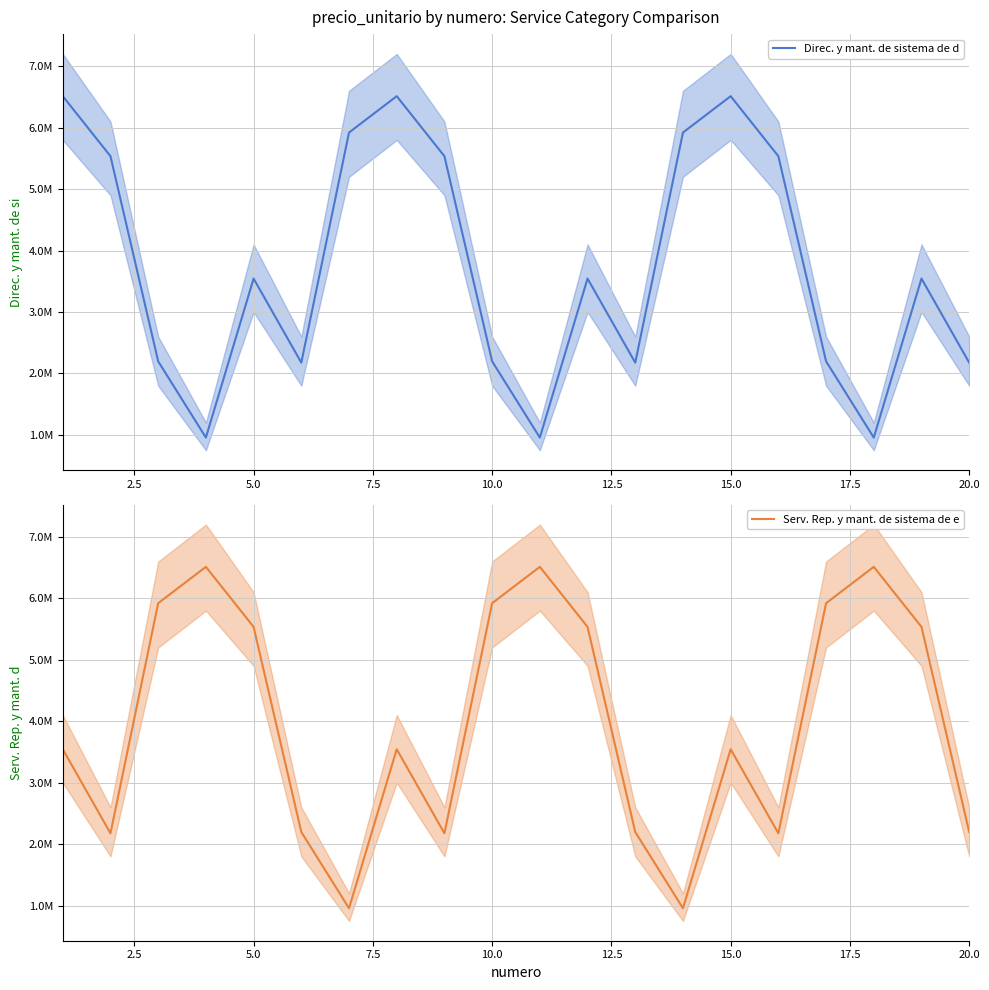

How many series are shown in this chart?

2